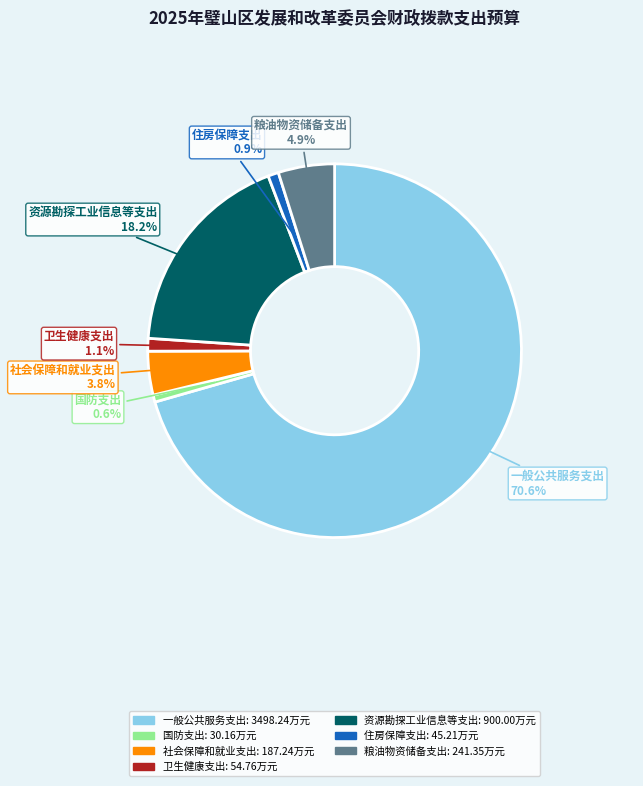

To the nearest percent, what is the difference between the 卫生健康支出 and 粮油物资储备支出 slice percentages?

4%